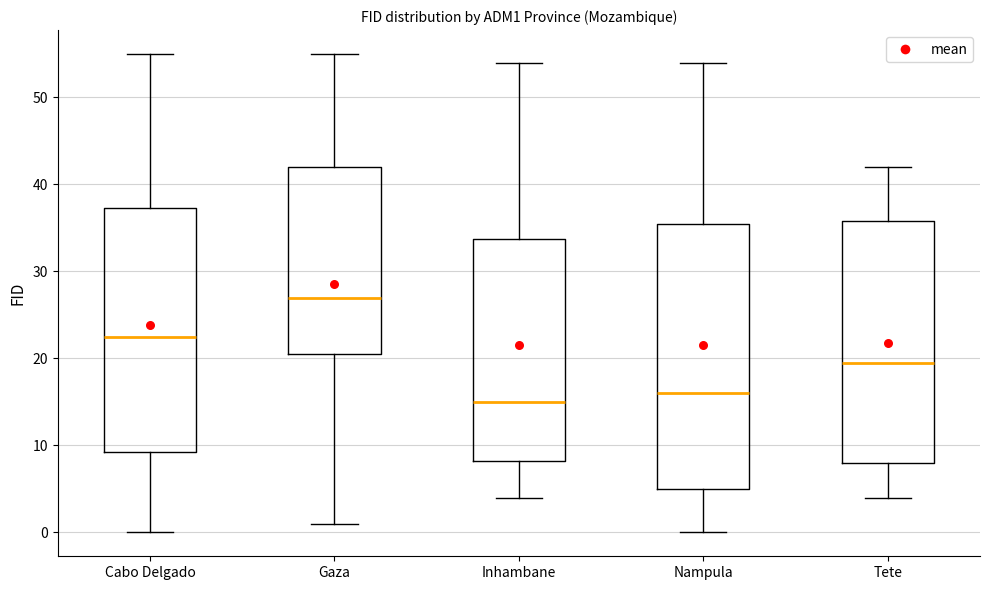

Which box has the lowest median line?

Inhambane